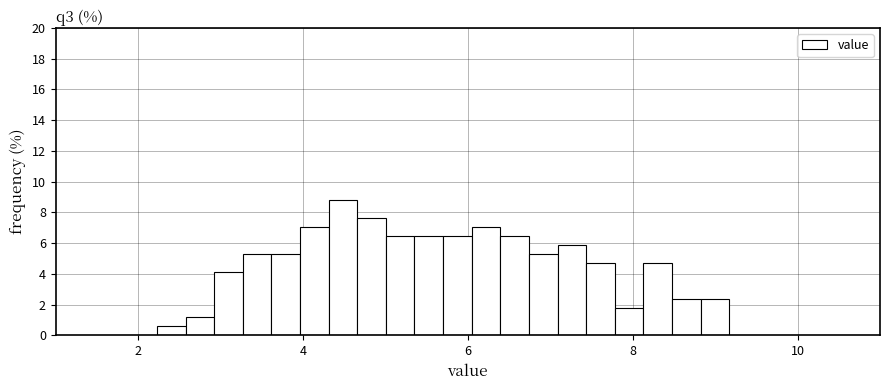

Around what value on the x-axis is the tallest bar? Give the approximate position of its centre, as read against the axis.

4.4